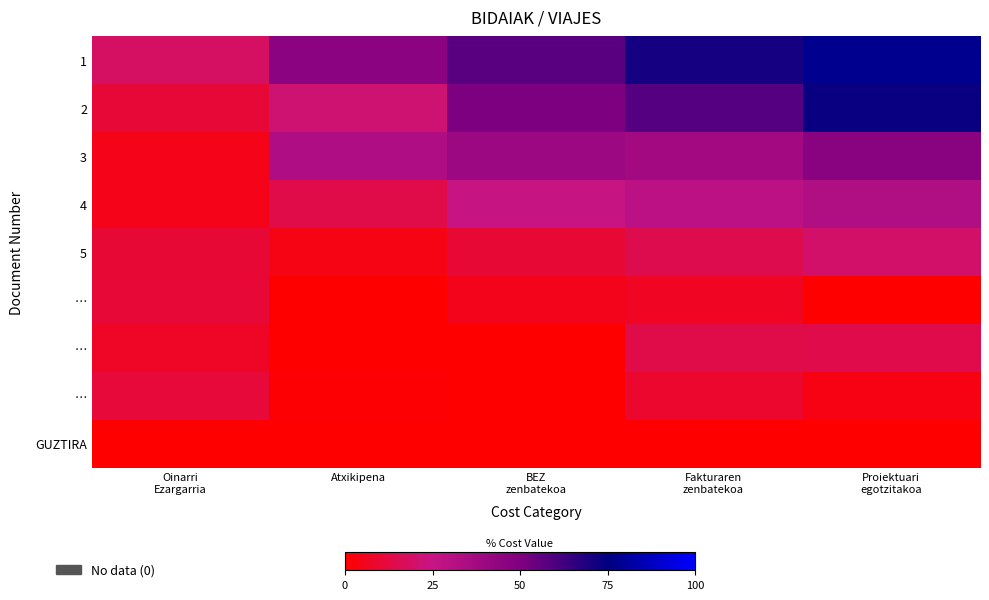

How many data points does each series have?

5